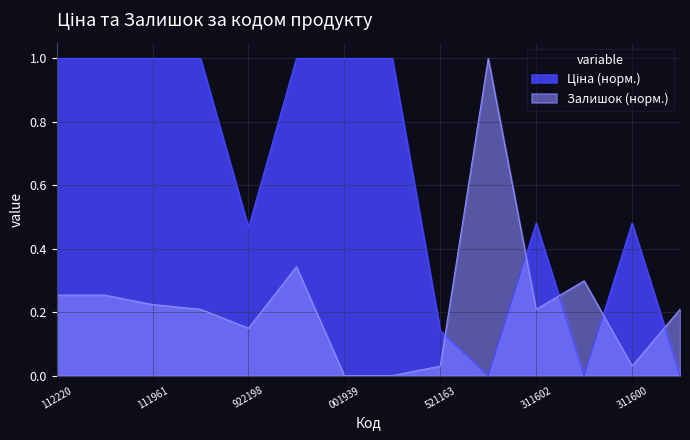

What is the difference between the highest and lowest values at 001939?

1.0